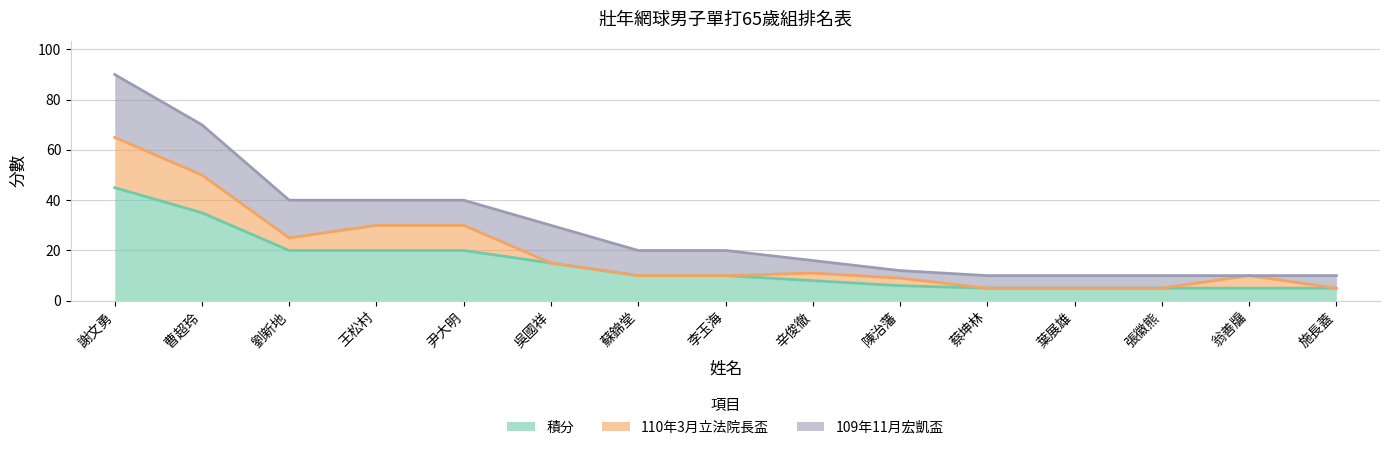

Reading left to right, list all the values displayed in this chart.

積分: 45	35	20	20	20	15	10	10	8	6	5	5	5	5	5
110年3月立法院長盃: 20	15	5	10	10	0	0	0	3	3	0	0	0	5	0
109年11月宏凱盃: 25	20	15	10	10	15	10	10	5	3	5	5	5	0	5